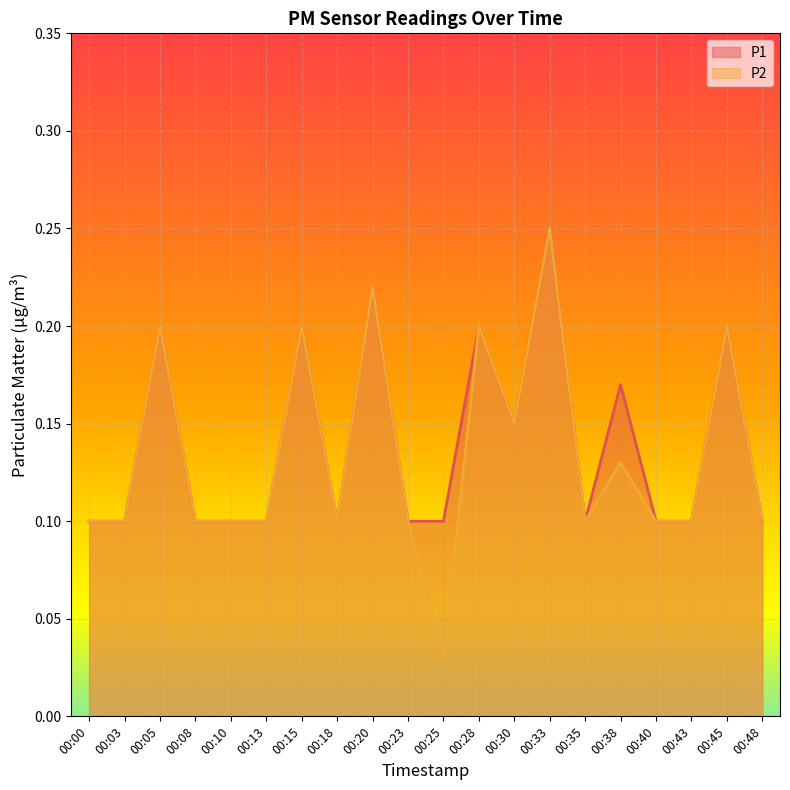

Read the P2 value at 00:20.

0.2